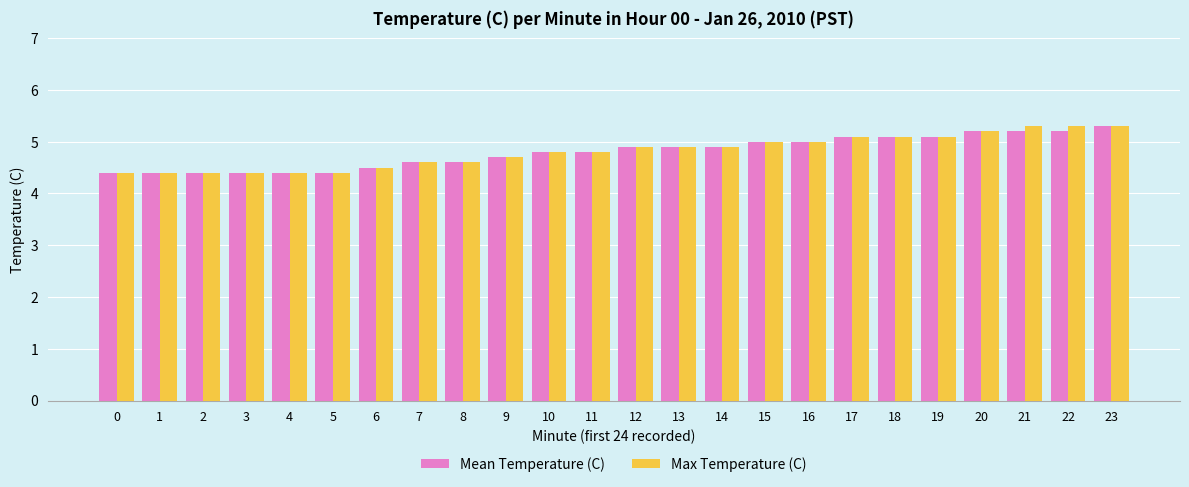

What is the approximate value of Mean Temperature (C) at 8?

4.6